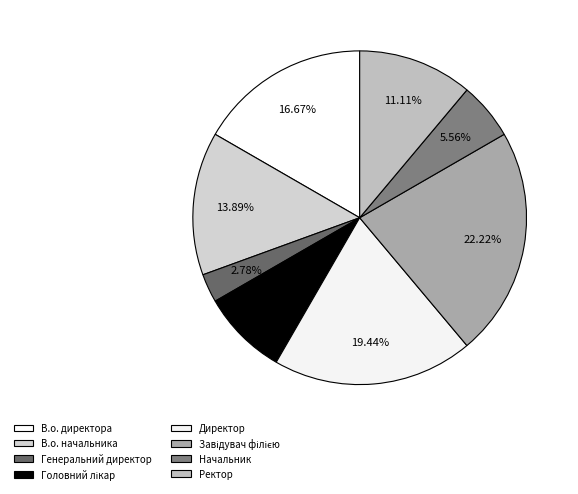

How many segments does this pie chart have?

8